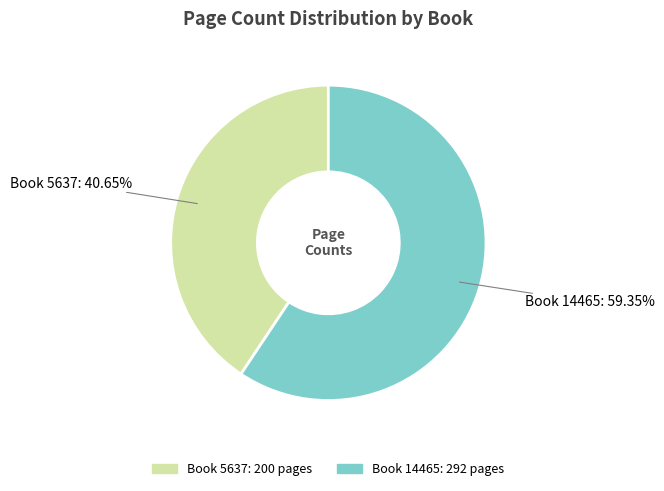

Does any single category account for the majority?

Yes